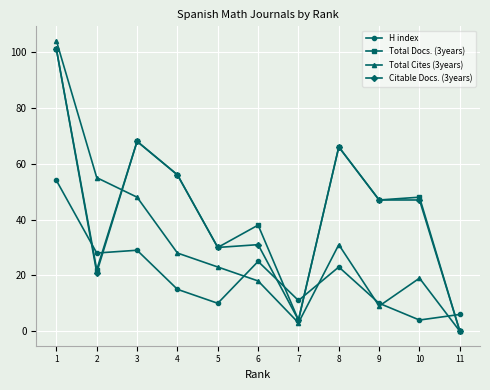

What are all the series names shown in the legend?

H index, Total Docs. (3years), Total Cites (3years), Citable Docs. (3years)